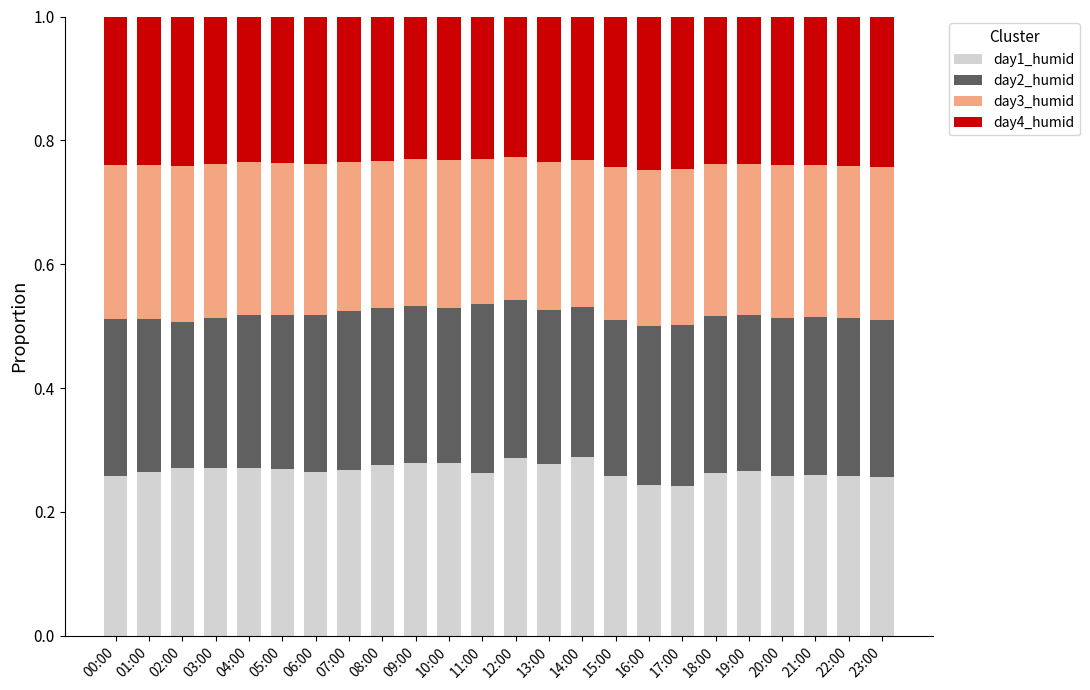

The value of day1_humid at 17:00 is 0.1. True or false?

False